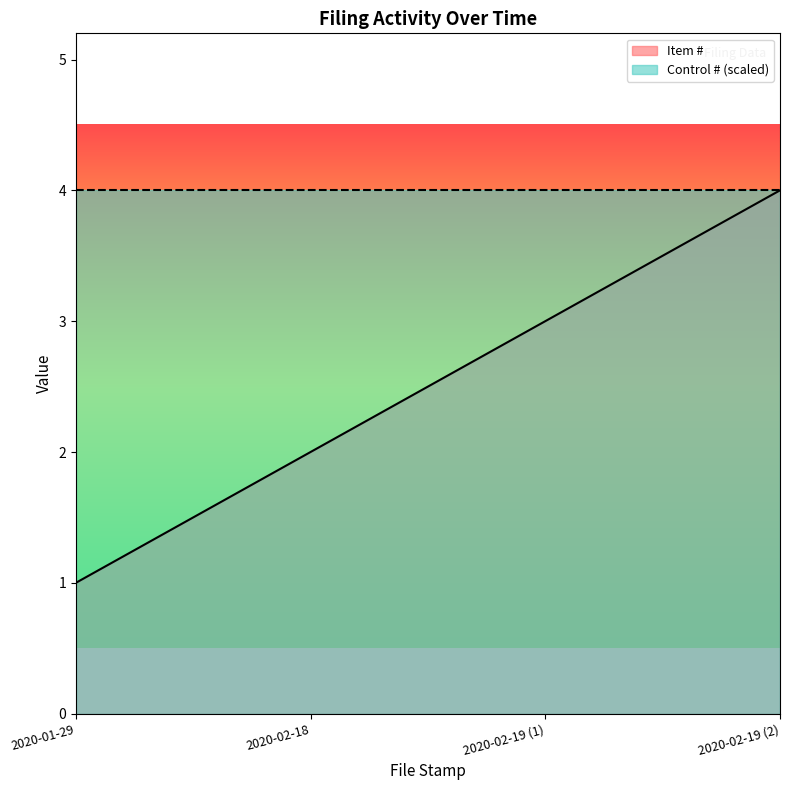

At which label does the data first exceed 3?

2020-02-19 (2)